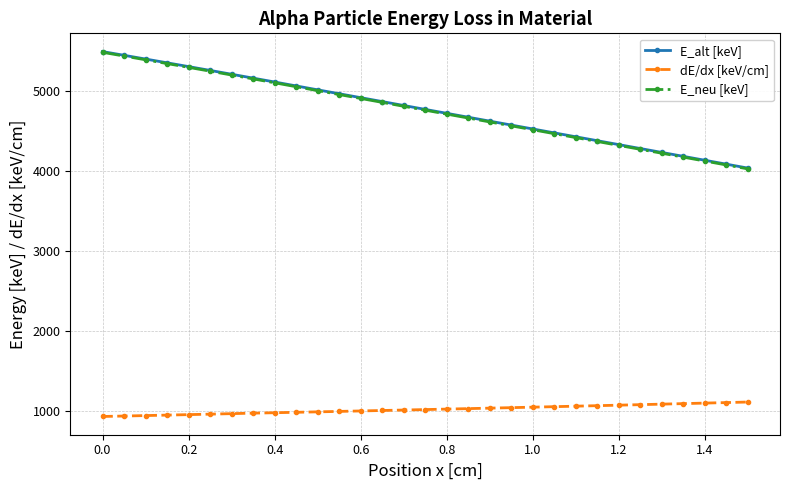

Which series has the widest spread of values?

E_neu [keV]